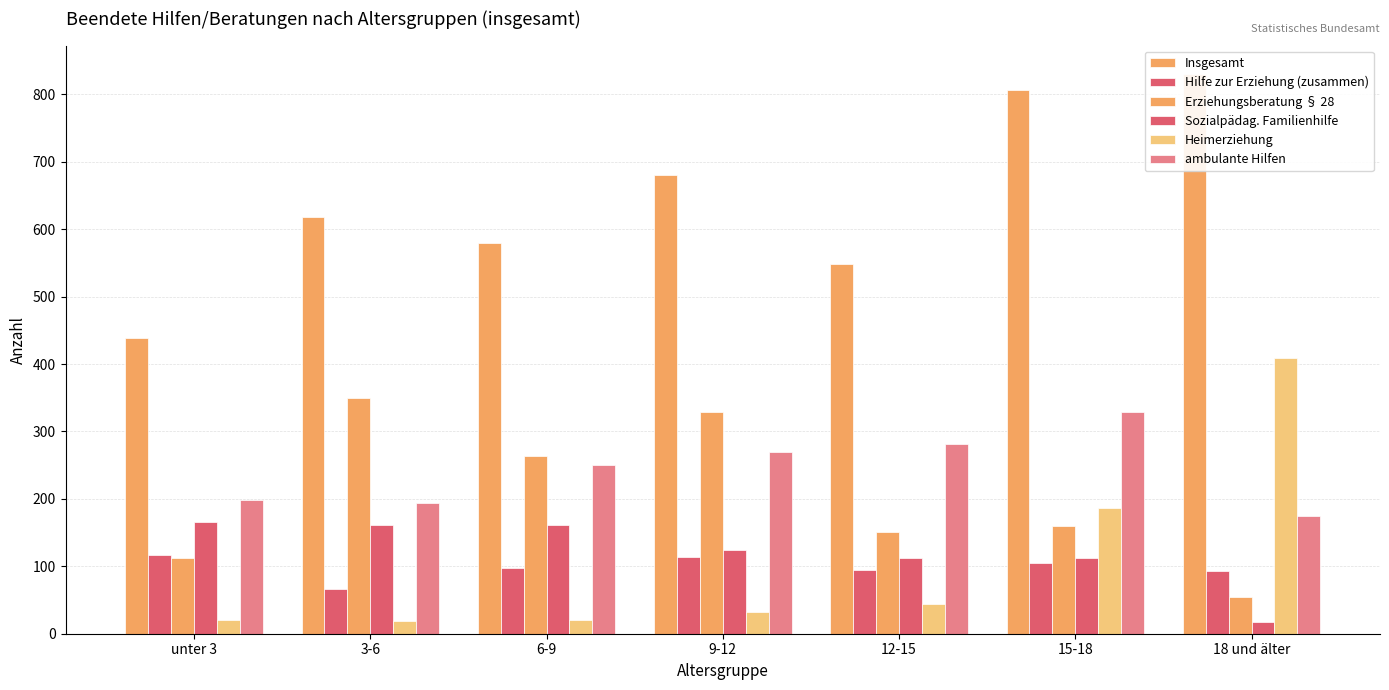

Which category has the highest value in the Erziehungsberatung § 28 series?

3-6